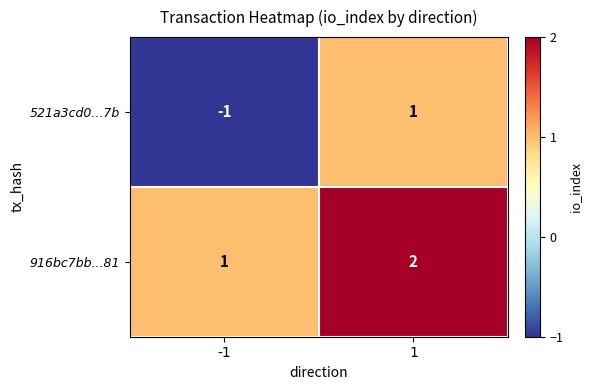

Which category has the lowest value across all series?

-1